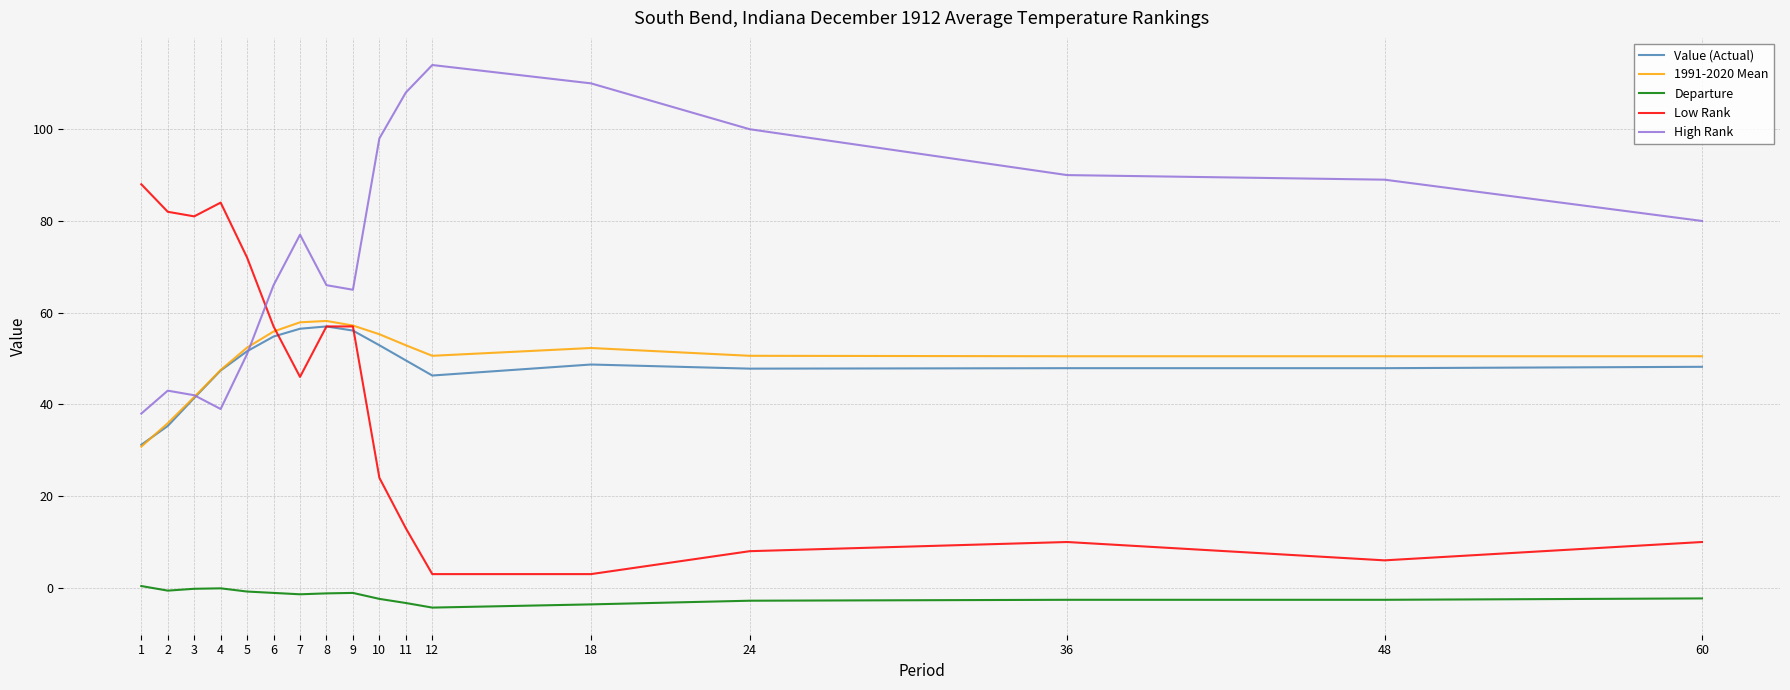

True or false: 1991-2020 Mean and Departure intersect in this chart.

False